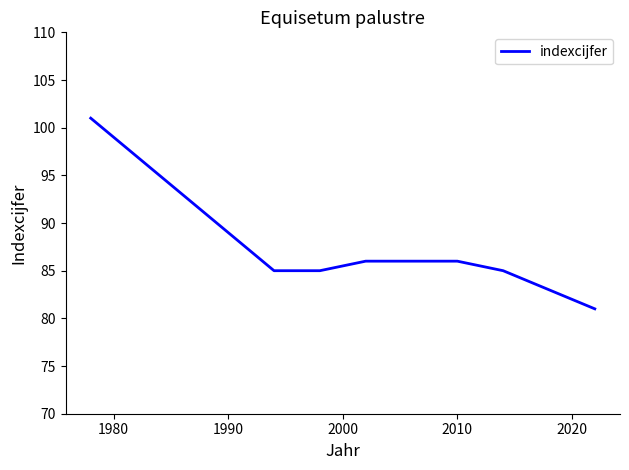

What is the difference between the second highest and second lowest values?

14